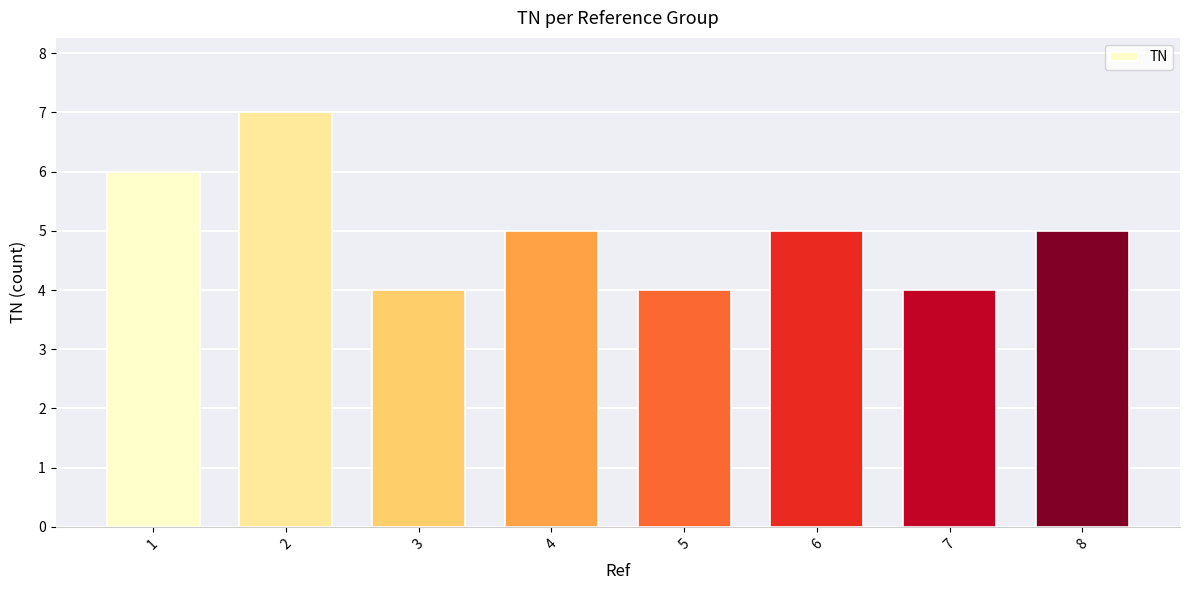

What is the value of the 6th bar from the left?

5